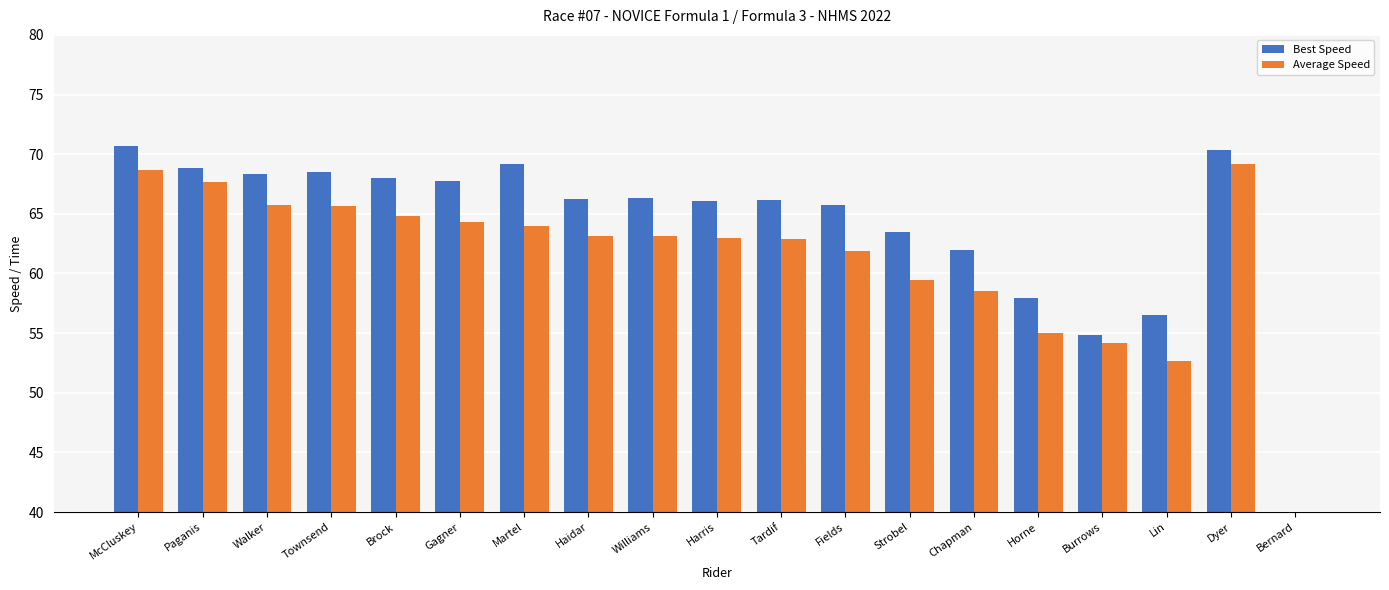

What is the difference between the second highest and second lowest values in the Average Speed series?

16.0